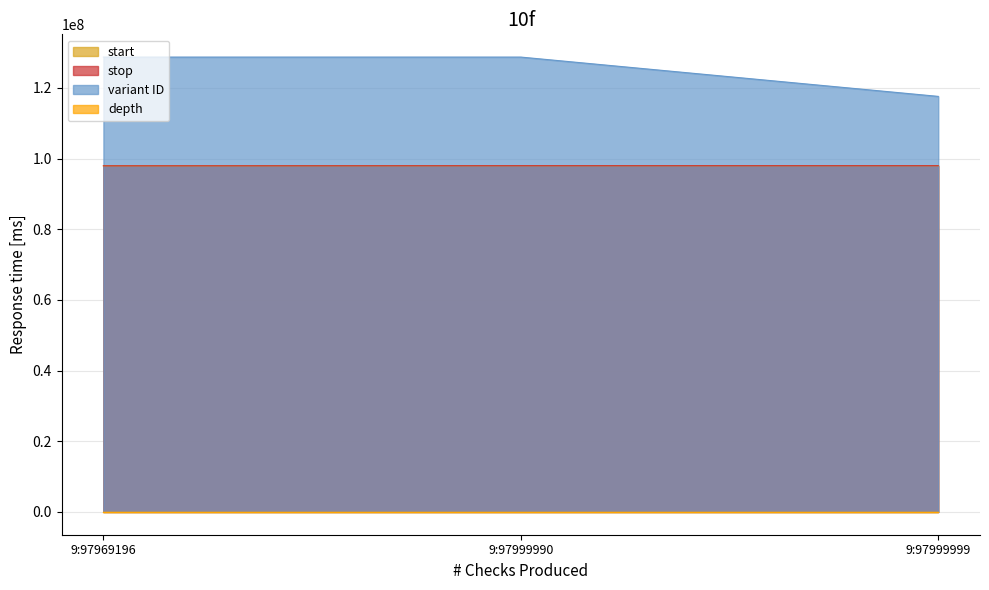

Which category has the lowest value across all series?

9:97969196